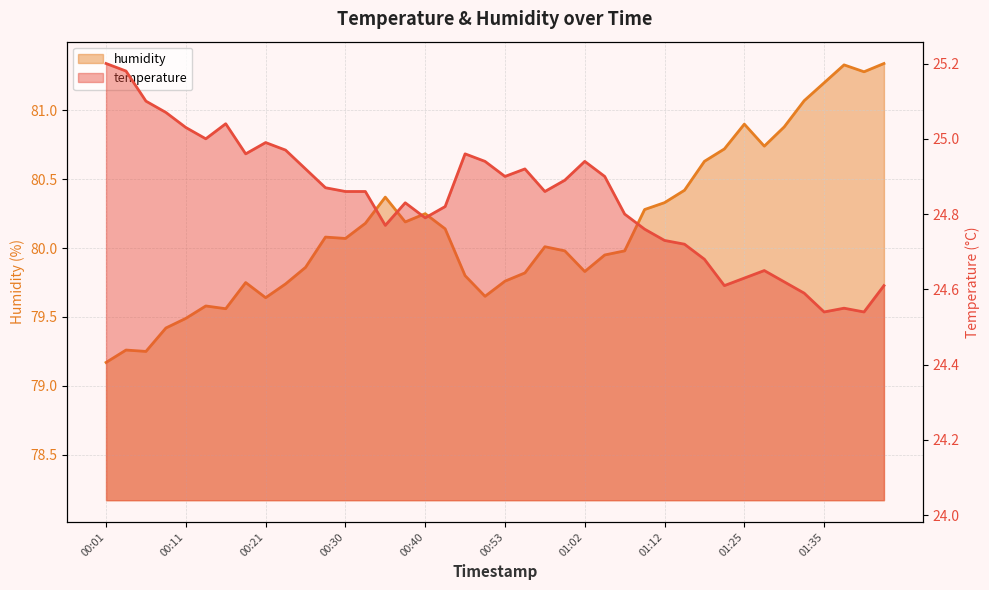

In temperature, how many points are lower than both neighbors (excluding endpoints)?

9